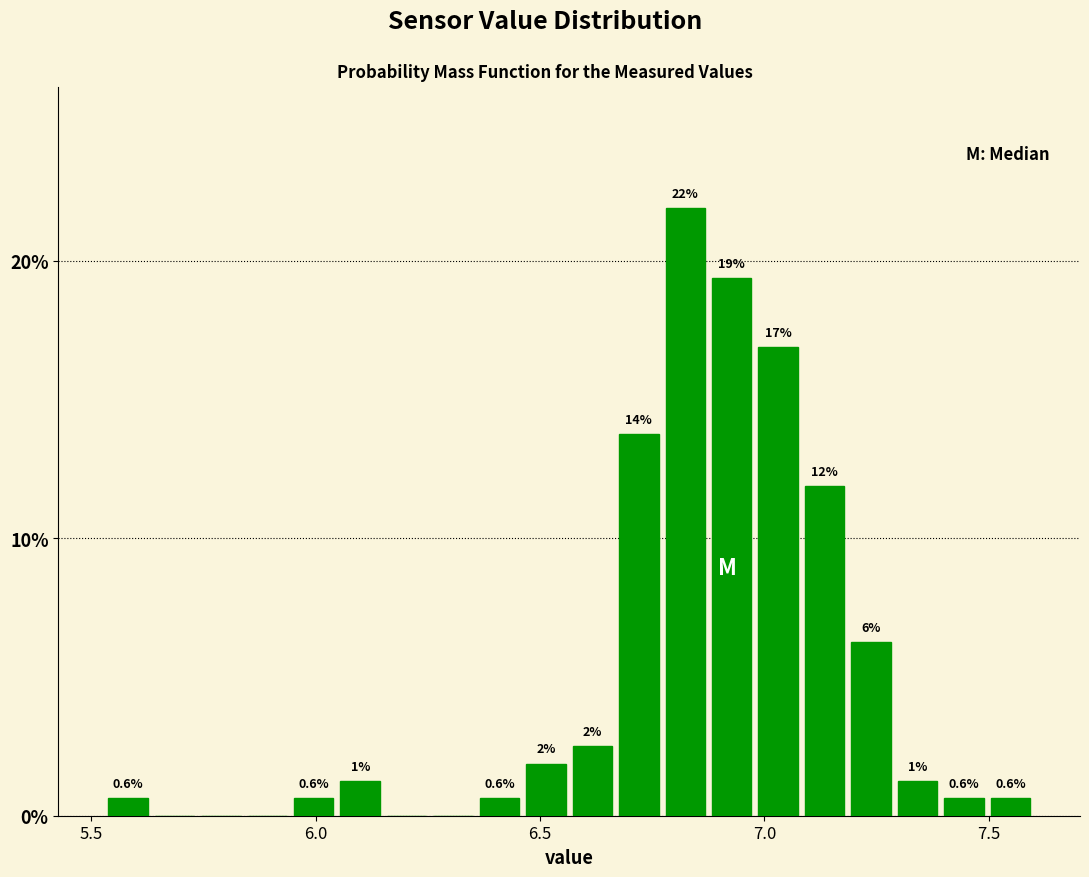

Read against the x-axis, roughly where is the centre of the tallest bar?

6.80